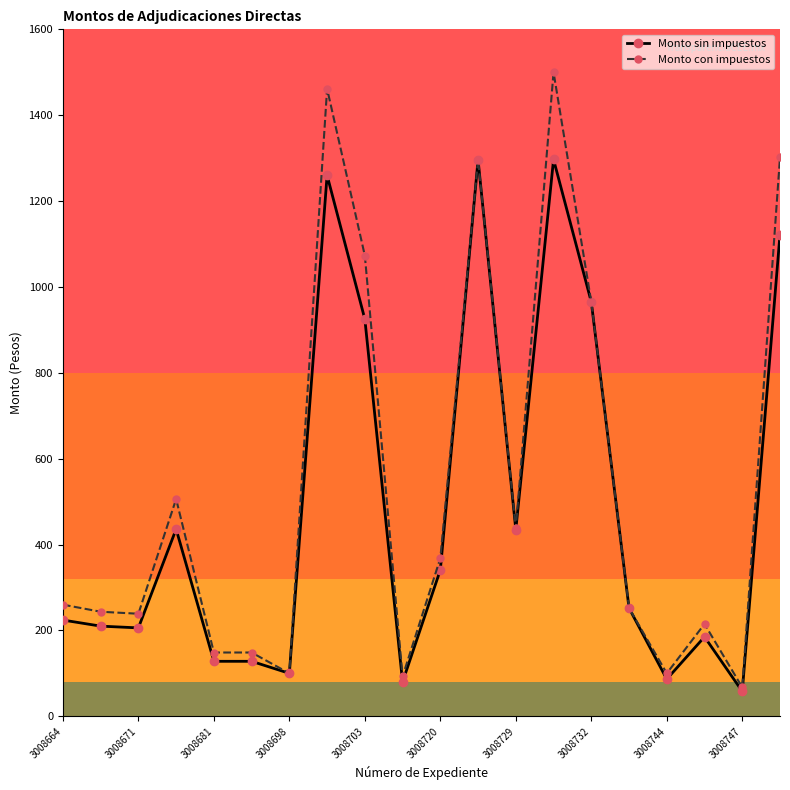

Is this an area chart (filled region under the line)?

No